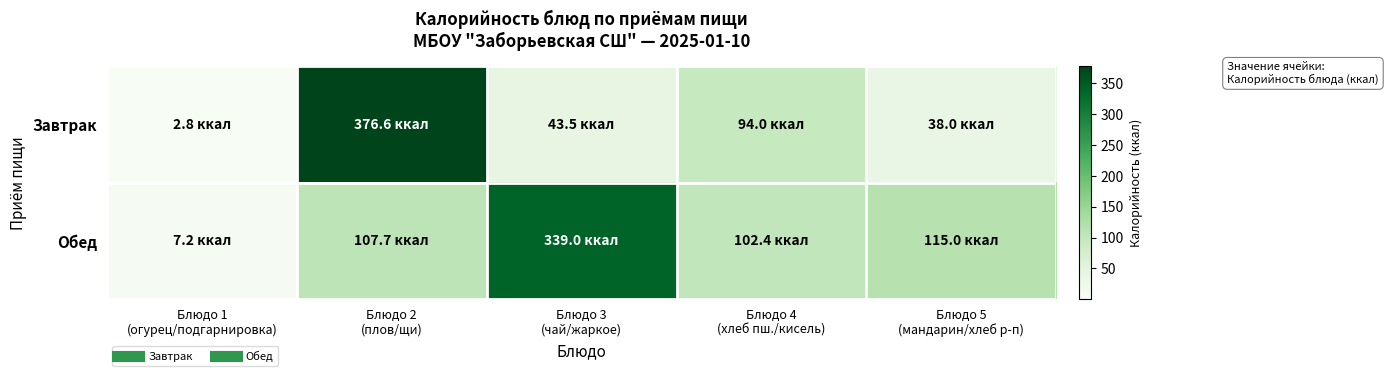

Reading left to right, what are all the values shown in this chart?

Завтрак: Блюдо 1
(огурец/подгарнировка)=2.8	Блюдо 2
(плов/щи)=376.6	Блюдо 3
(чай/жаркое)=43.5	Блюдо 4
(хлеб пш./кисель)=94.0	Блюдо 5
(мандарин/хлеб р-п)=38.0
Обед: Блюдо 1
(огурец/подгарнировка)=7.2	Блюдо 2
(плов/щи)=107.7	Блюдо 3
(чай/жаркое)=339.0	Блюдо 4
(хлеб пш./кисель)=102.4	Блюдо 5
(мандарин/хлеб р-п)=115.0